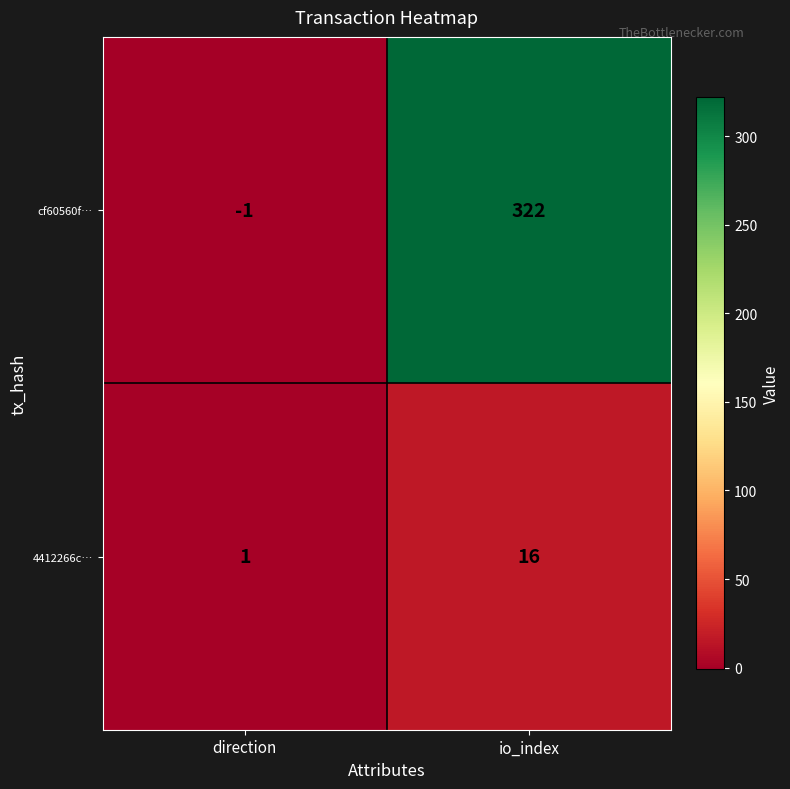

What is the difference between the maximum and minimum values in the cf60560f… series?

323